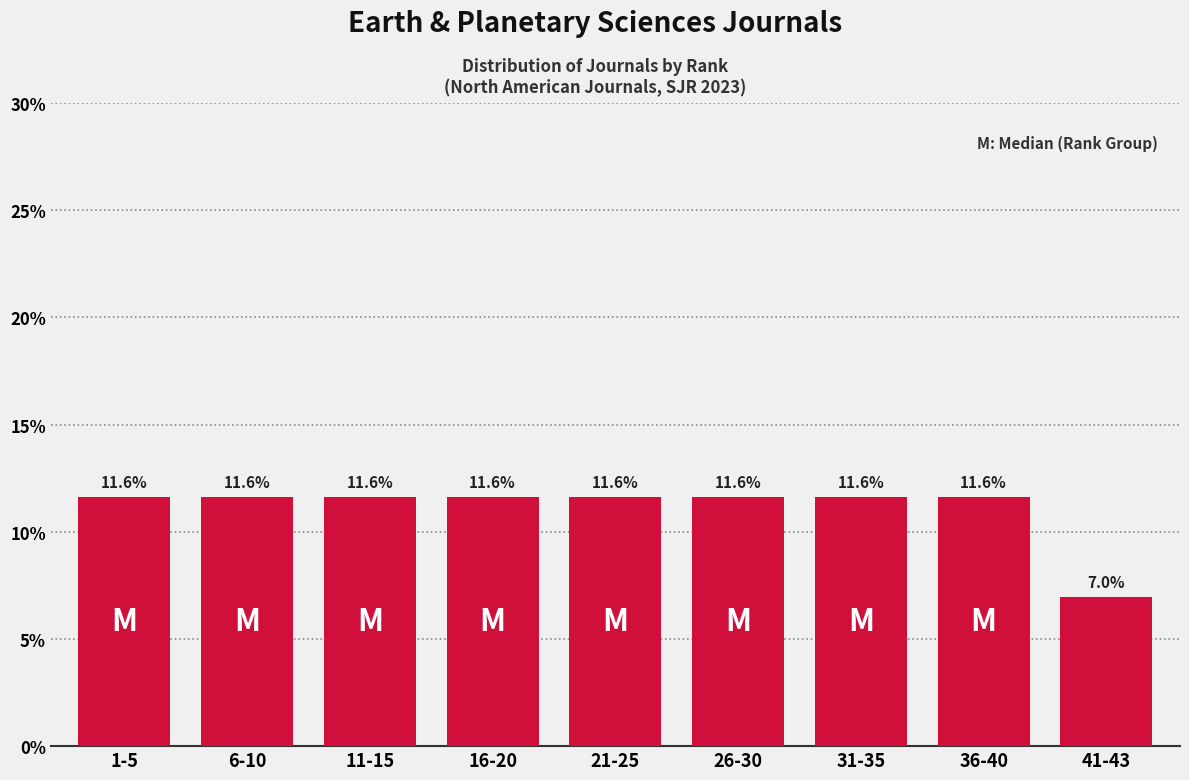

Reading left to right, what are all the values shown in this chart?

1-5=11.6	6-10=11.6	11-15=11.6	16-20=11.6	21-25=11.6	26-30=11.6	31-35=11.6	36-40=11.6	41-43=7.0